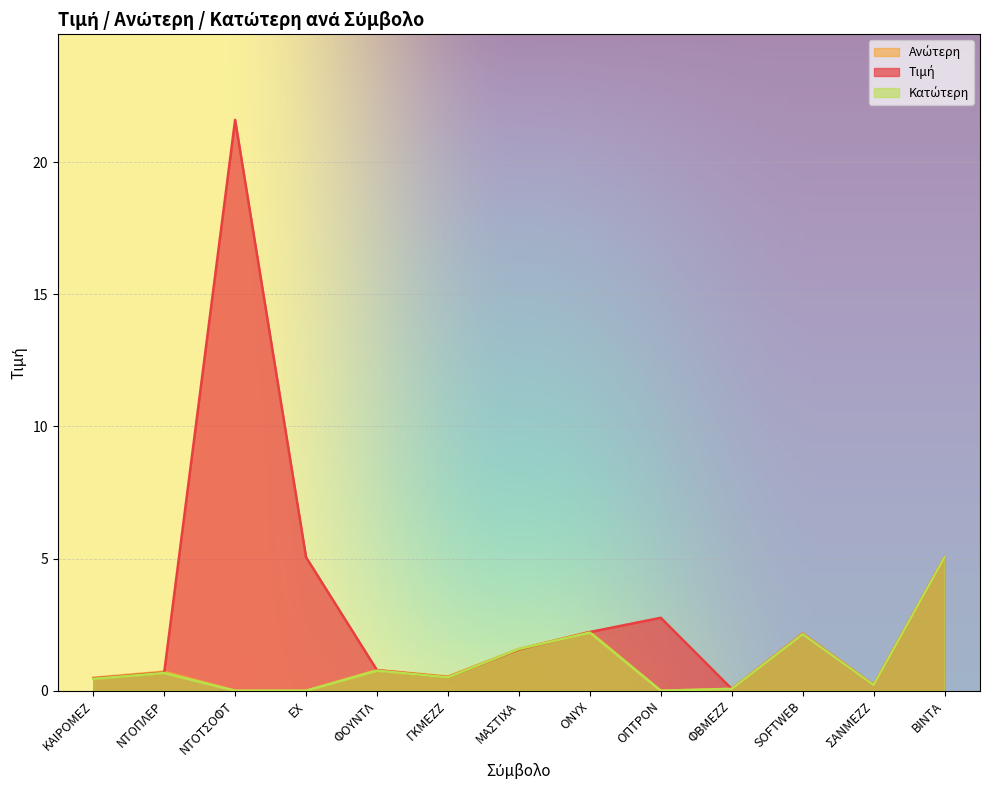

What is the average value of the Τιμή series?

3.3